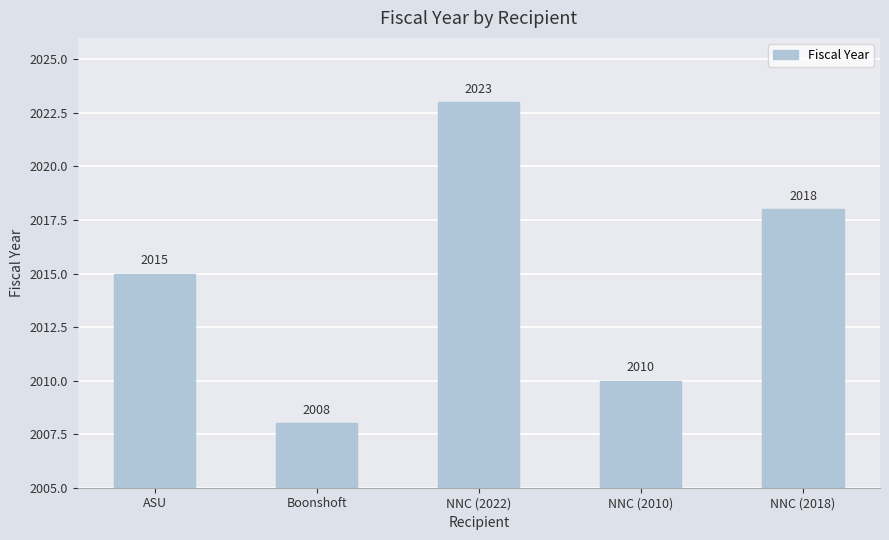

What is the value of the 5th bar from the left?

2018